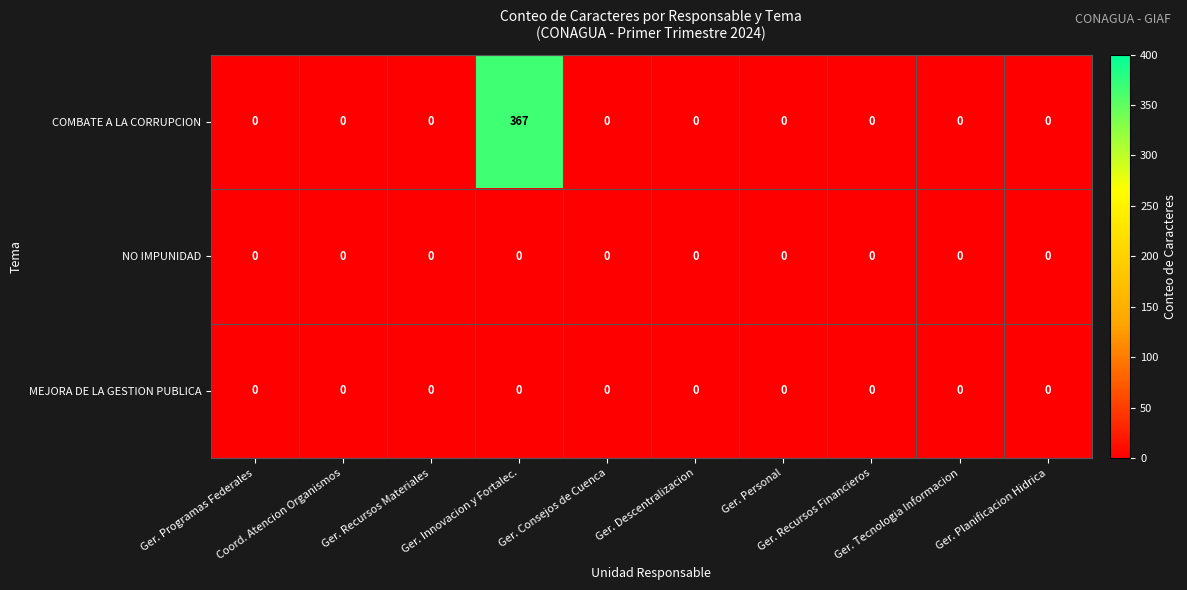

What is the difference between the maximum and second lowest values in the COMBATE A LA CORRUPCION series?

367